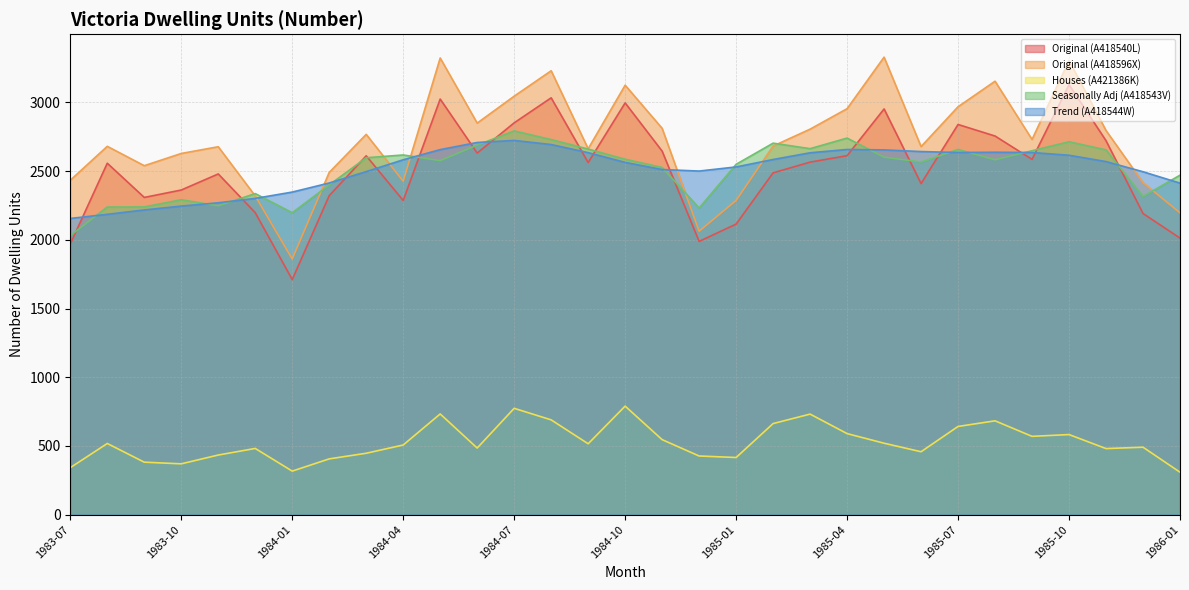

What are all the series names shown in the legend?

Original (A418540L), Original (A418596X), Houses (A421386K), Seasonally Adj (A418543V), Trend (A418544W)